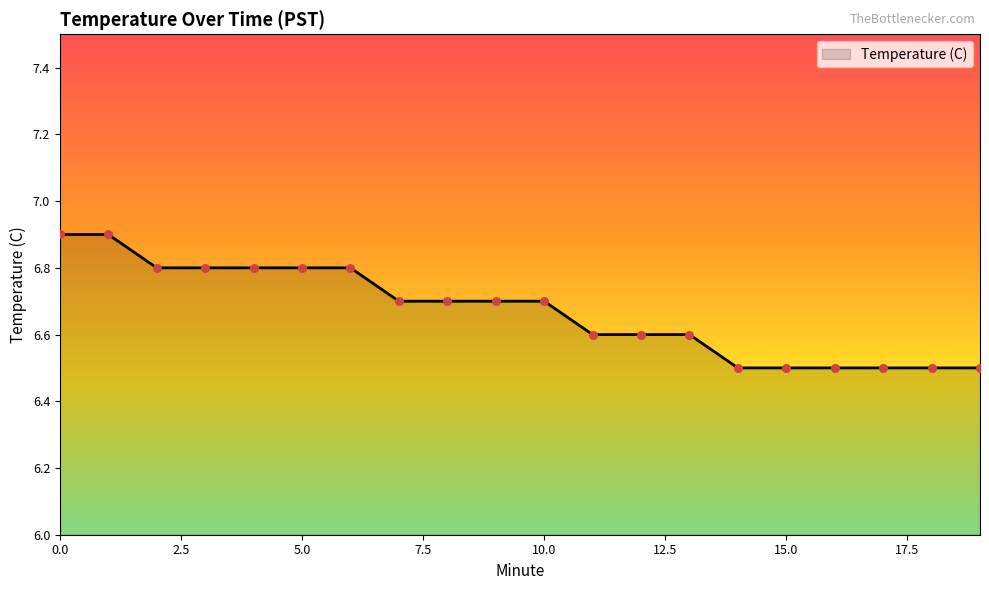

What is the difference between the maximum and minimum values?

0.4